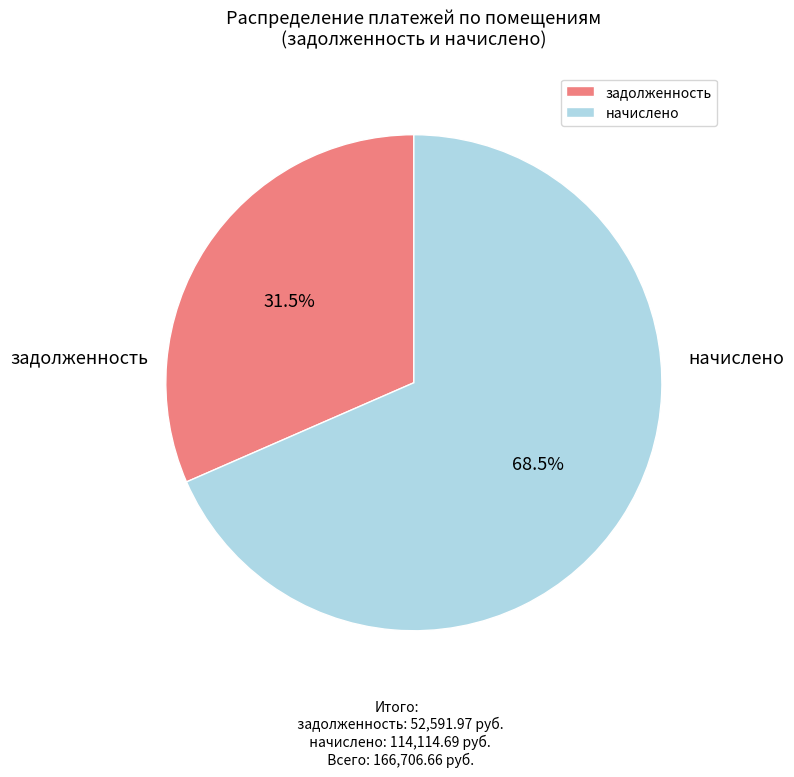

Which has a higher value, задолженность or начислено?

начислено